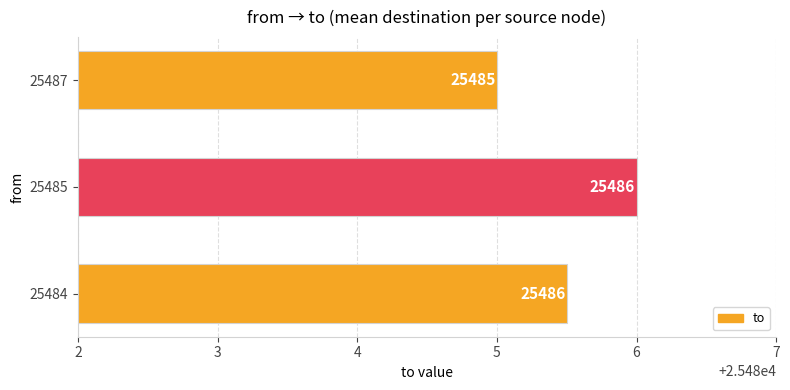

Where is the data nearest to the value 25485?

25487